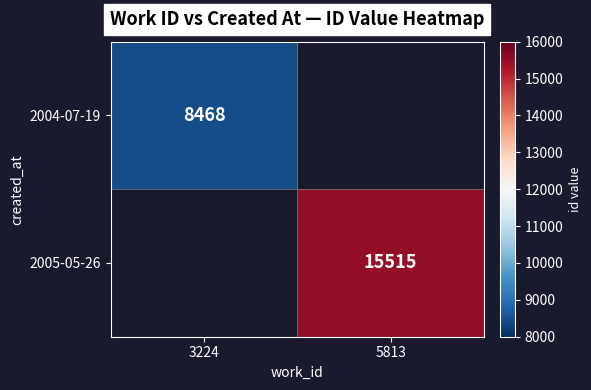

Is it true that 2004-07-19 equals 8468 at 3224?

True